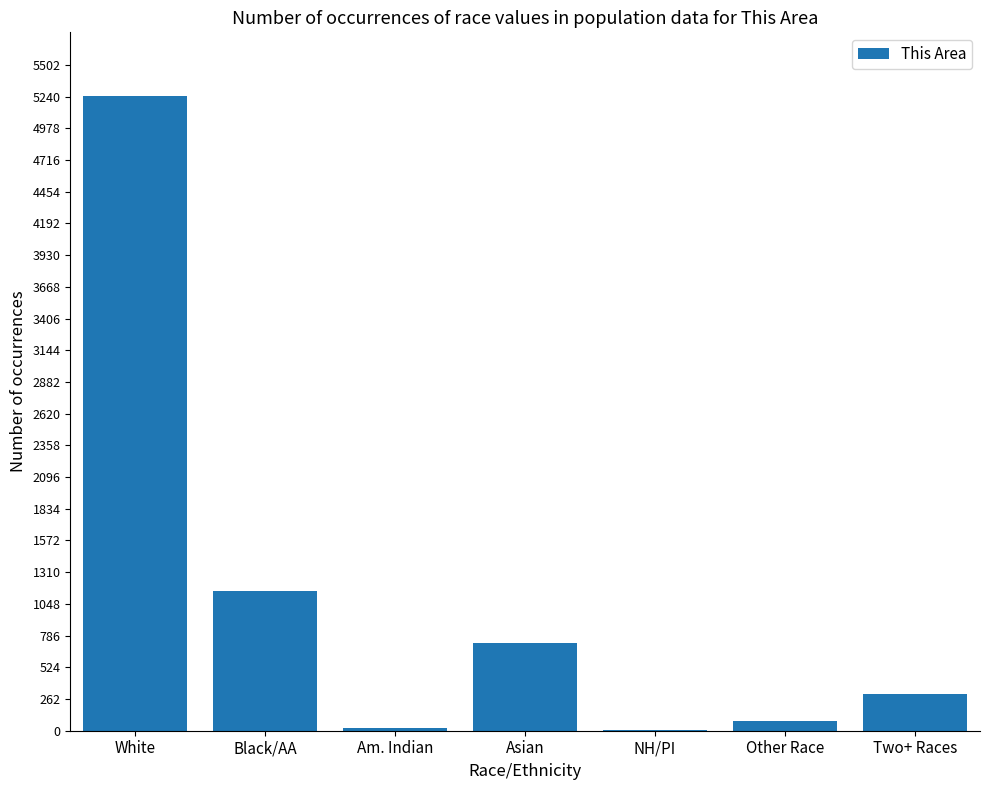

What is the sum of all values?

7544